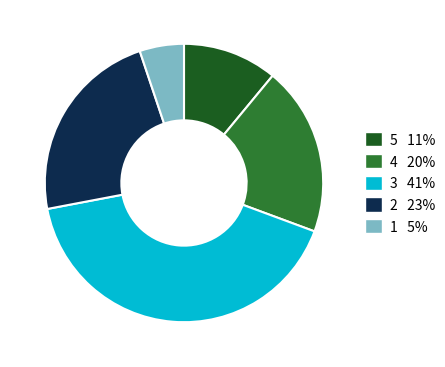

True or false: 2 23% accounts for 14% of the total.

False